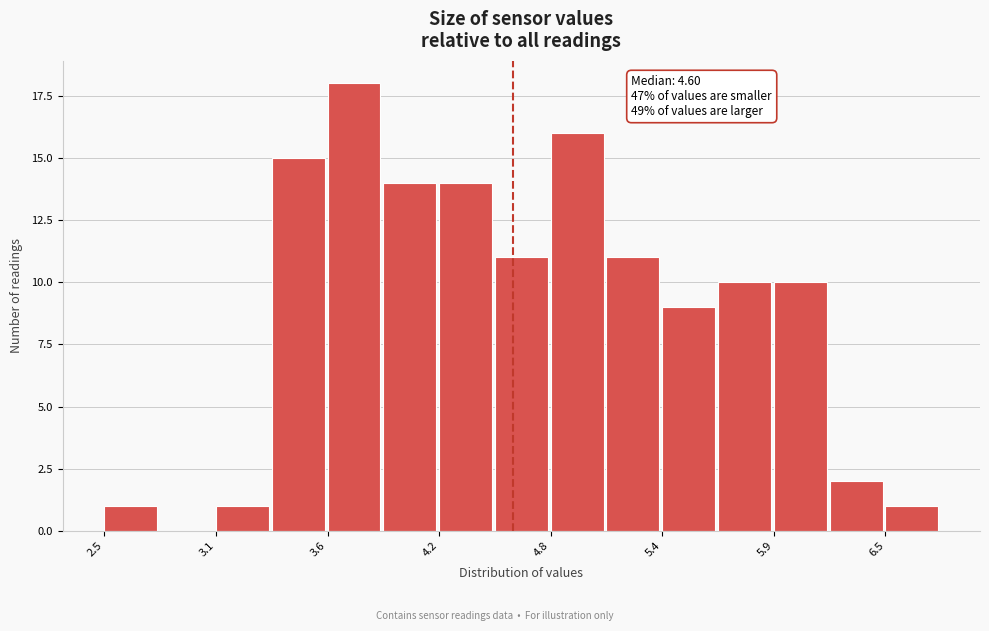

Read against the x-axis, roughly where is the centre of the tallest bar?

3.8